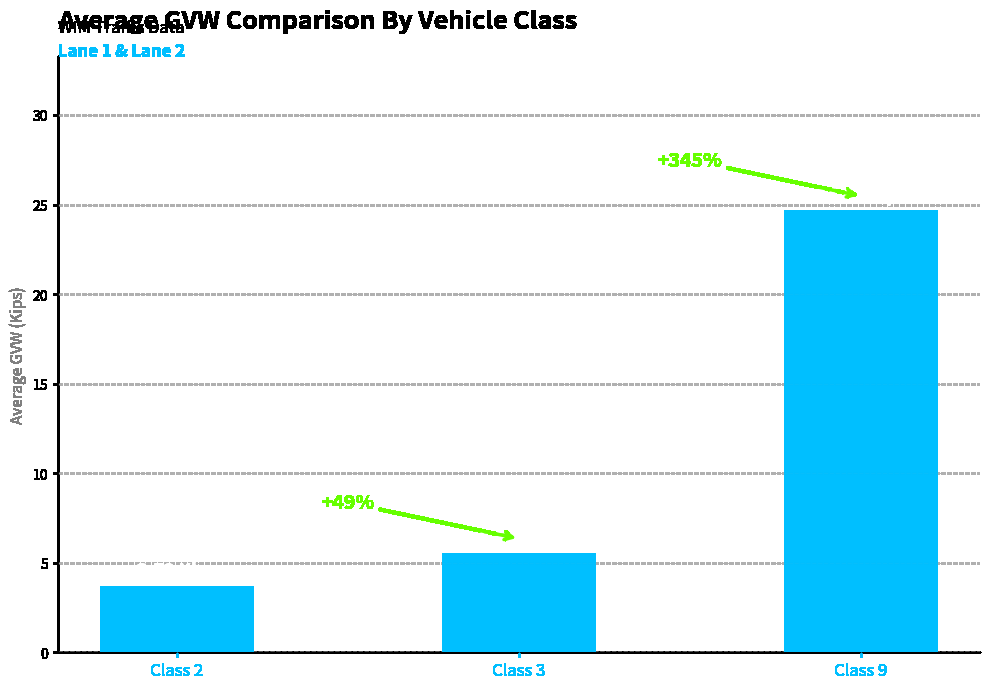

What is the difference between the second highest and minimum values?

1.8